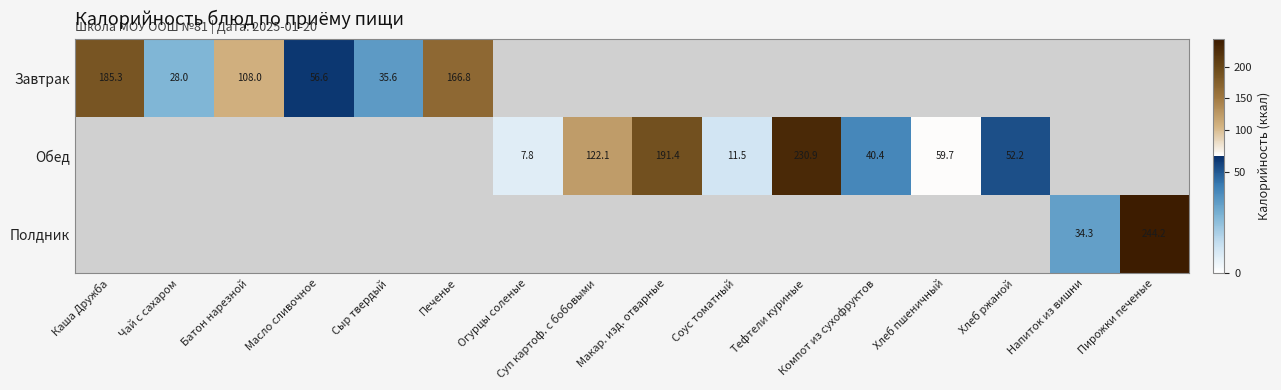

The value of Обед at Тефтели куриные is 366.8. True or false?

False